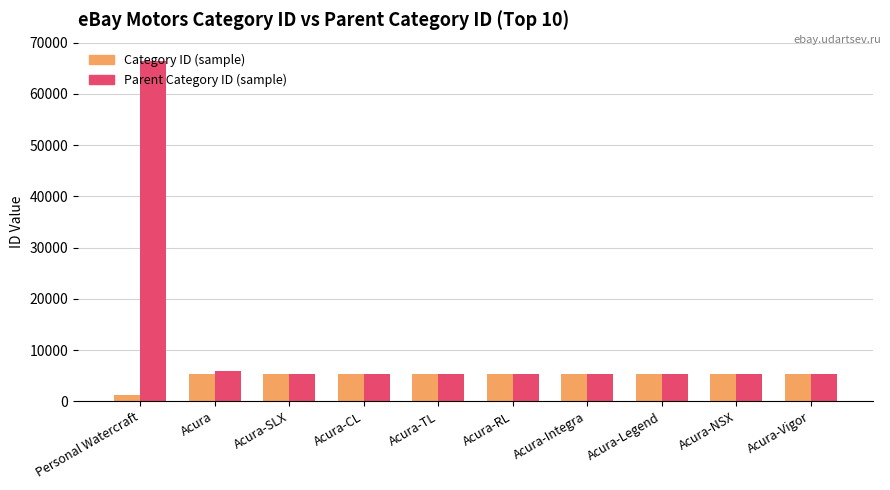

Which series has the largest total across all categories?

Parent Category ID (sample)